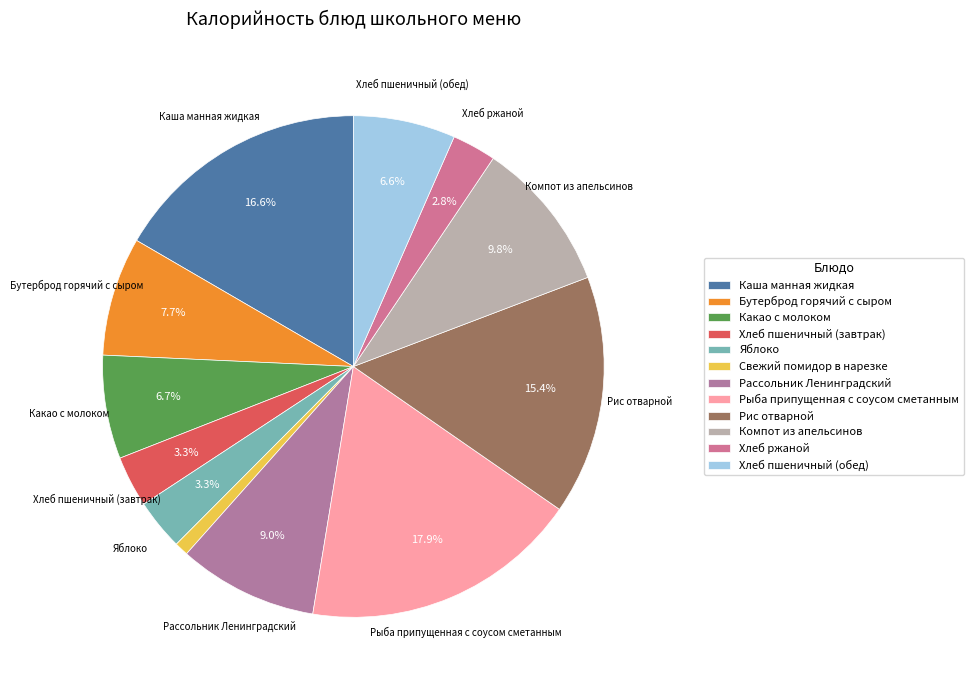

Is it true that Хлеб пшеничный (обед) is 19% of the pie?

False